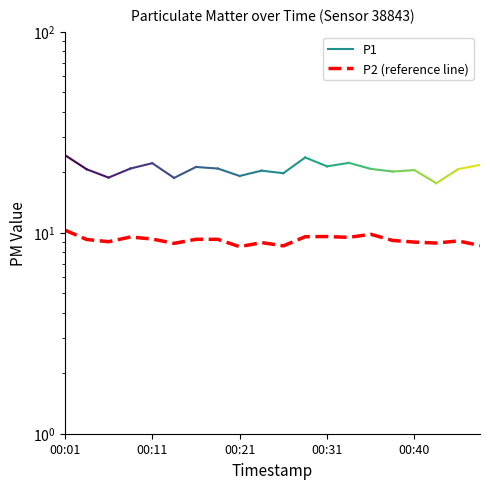

How many lines are shown in the chart?

1